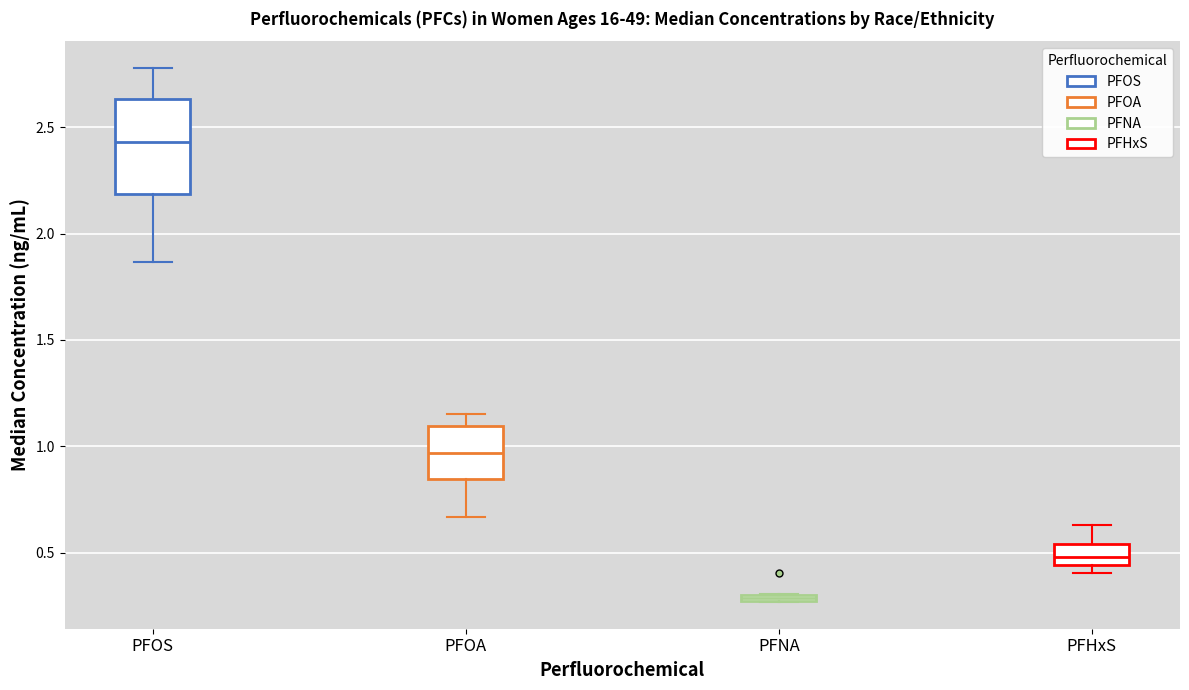

Where is the upper edge of the box for PFHxS on the y-axis? The values are not printed on the chart, so give them approximately, as read against the axis.

0.55